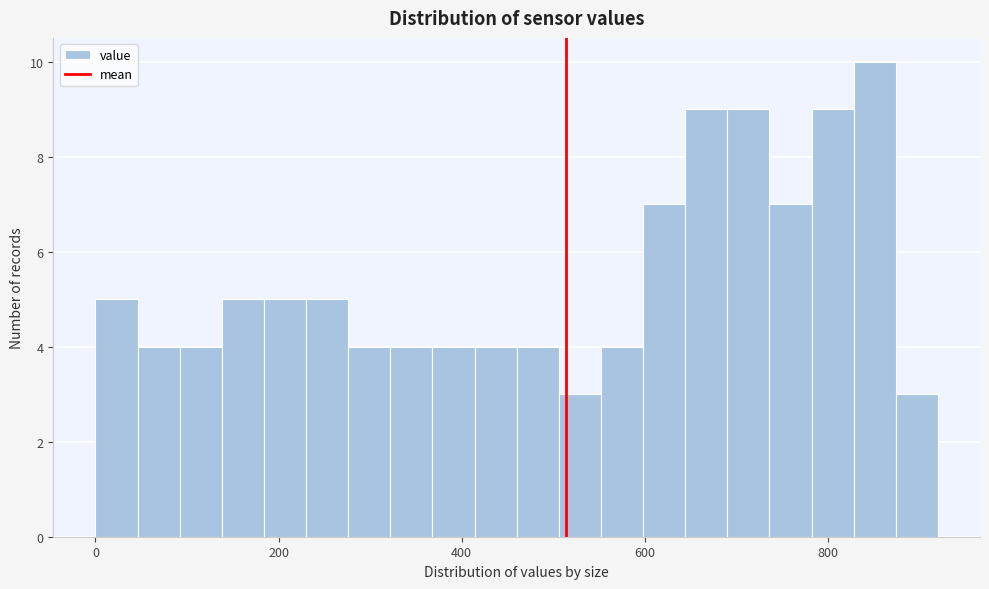

Around what value on the x-axis is the tallest bar? Give the approximate position of its centre, as read against the axis.

860